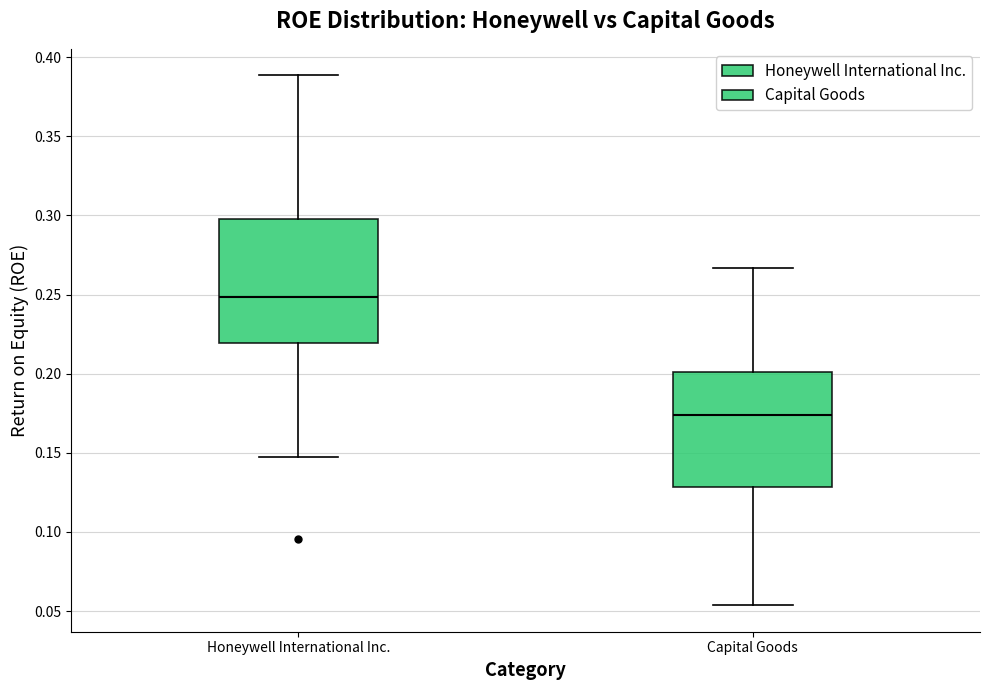

Reading left to right, read every box against the y-axis: the position of its median line, the range the box covers, and the ends of its whiskers. The values are not printed on the chart, so give them approximately, as read against the axis.

Honeywell International Inc.: median 0.250, box 0.220 to 0.300, whiskers 0.145 to 0.390
Capital Goods: median 0.175, box 0.130 to 0.200, whiskers 0.055 to 0.265